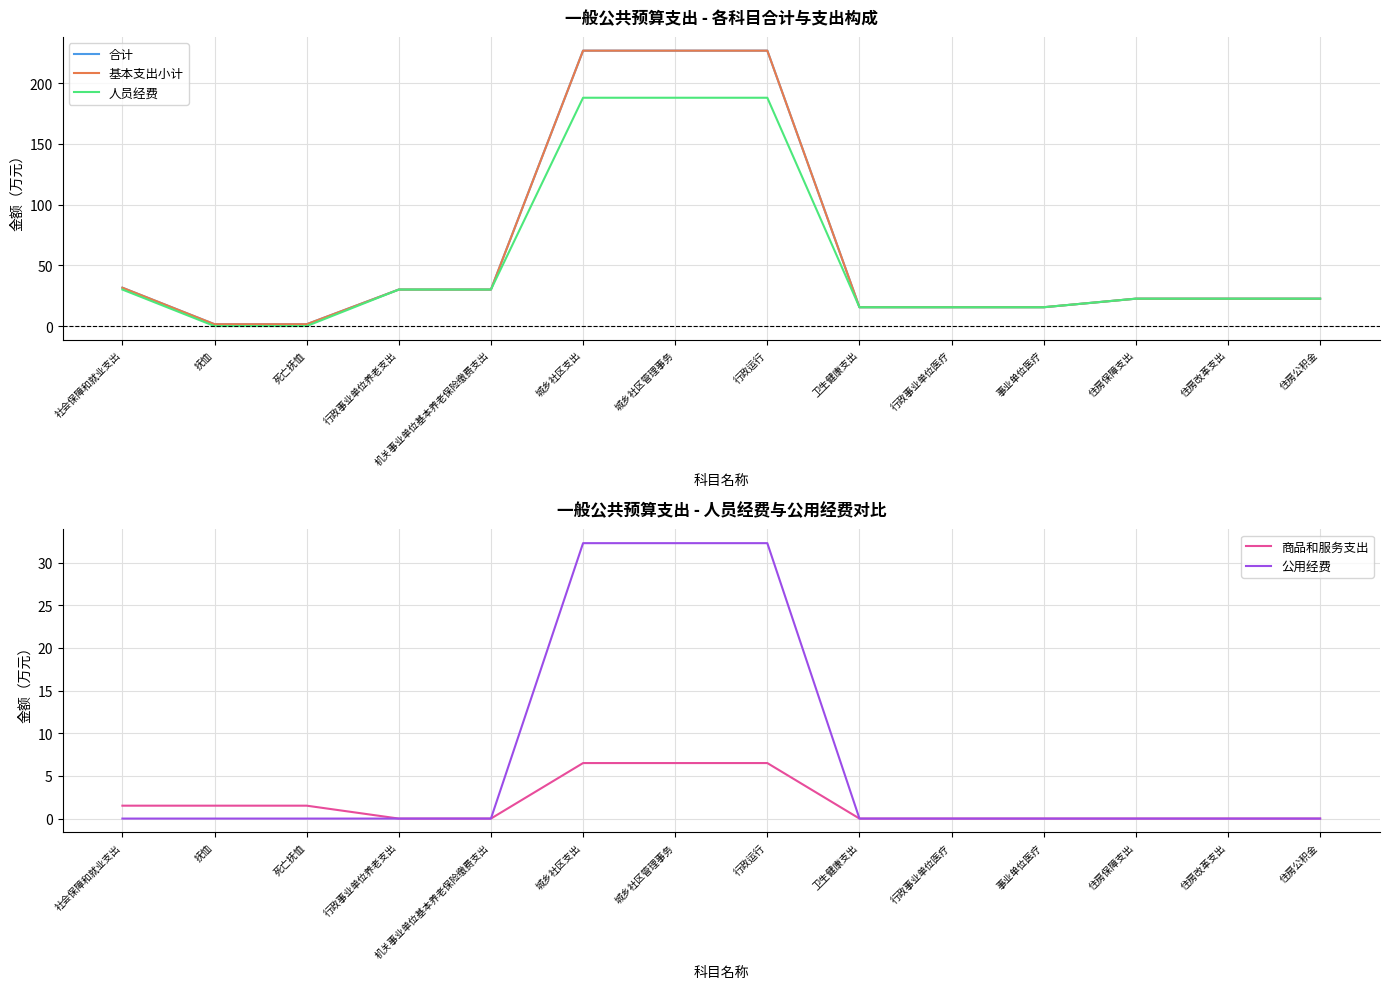

Reading left to right, extract all data points from this chart.

合计: 31.6	1.5	1.5	30.1	30.1	226.9	226.9	226.9	15.5	15.5	15.5	22.6	22.6	22.6
基本支出小计: 31.6	1.5	1.5	30.1	30.1	226.9	226.9	226.9	15.5	15.5	15.5	22.6	22.6	22.6
人员经费: 30.1	0.0	0.0	30.1	30.1	188.1	188.1	188.1	15.5	15.5	15.5	22.6	22.6	22.6
商品和服务支出: 1.5	1.5	1.5	0.0	0.0	6.5	6.5	6.5	0.0	0.0	0.0	0.0	0.0	0.0
公用经费: 0.0	0.0	0.0	0.0	0.0	32.3	32.3	32.3	0.0	0.0	0.0	0.0	0.0	0.0